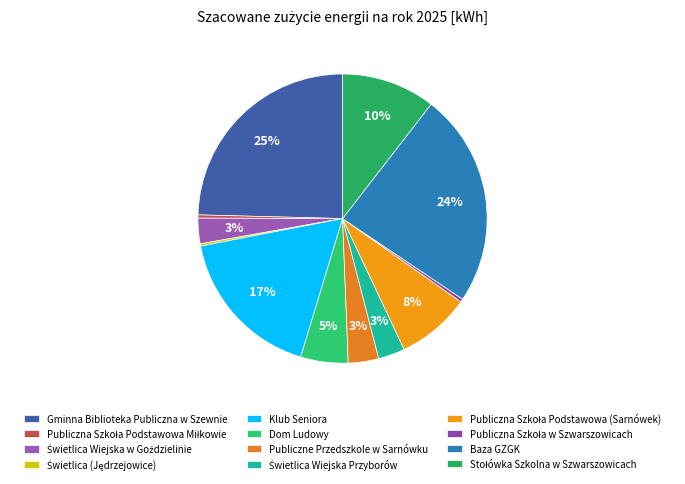

Which slice is the largest?

Gminna Biblioteka Publiczna w Szewnie